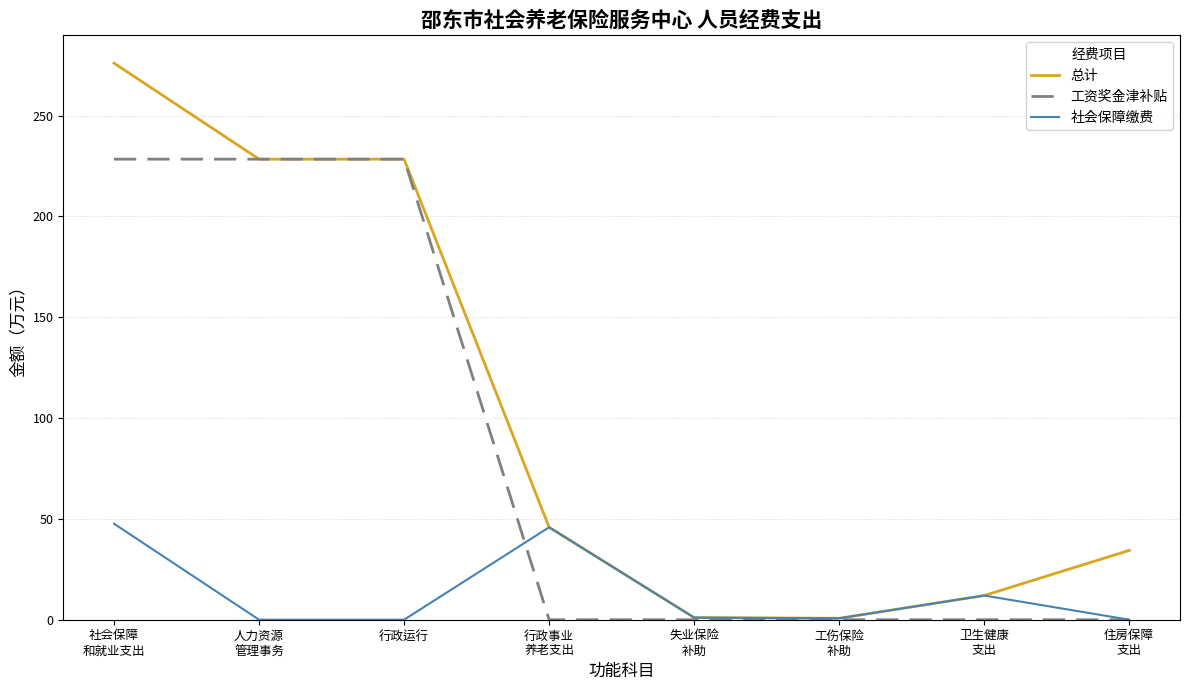

What position from the right is 失业保险
补助?

4